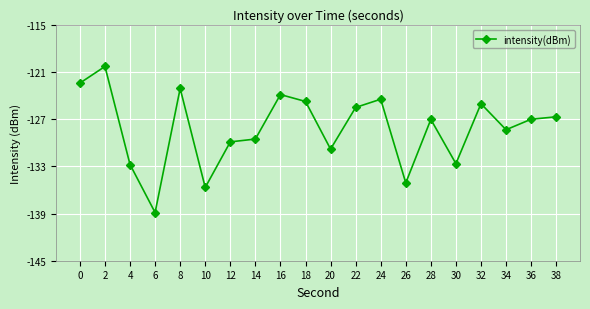

Is it true that the value at 16 is -78.4?

False